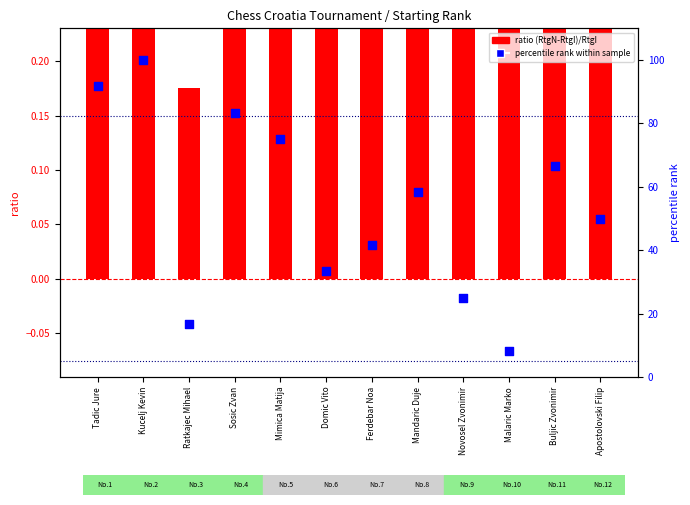

At which category is the sum across all series the highest?

Kucelj Kevin